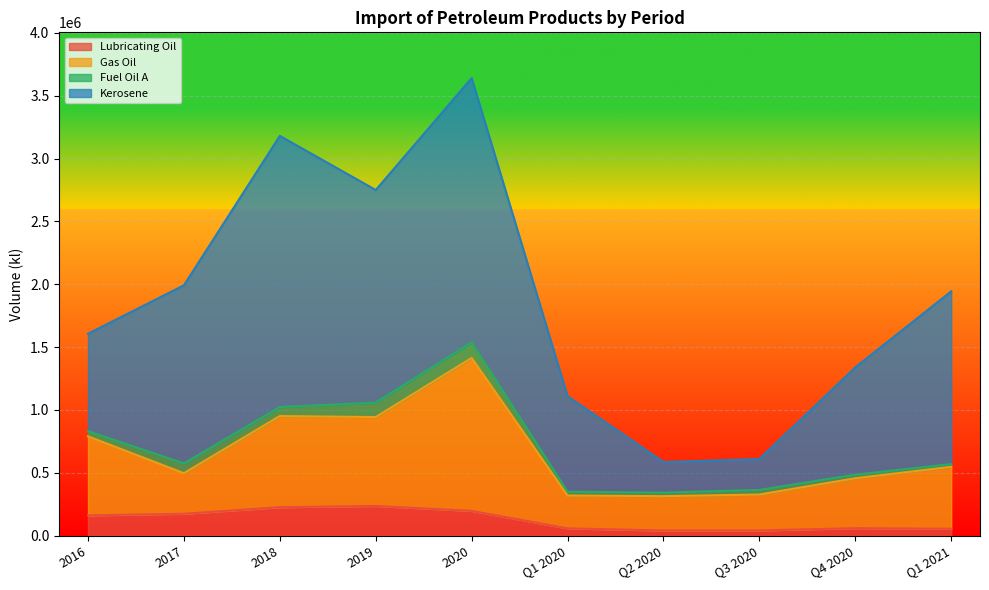

At which category is the sum across all series the highest?

2020